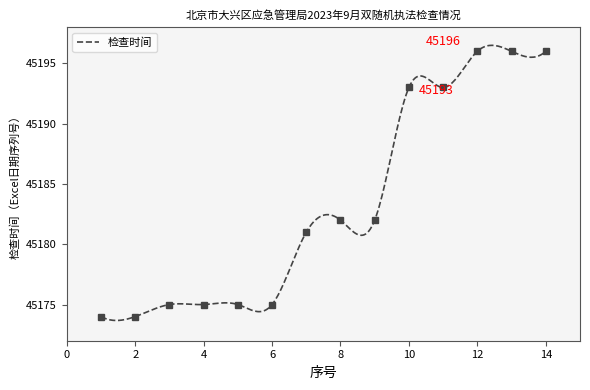

What is the change in value from 2 to 4?

+1